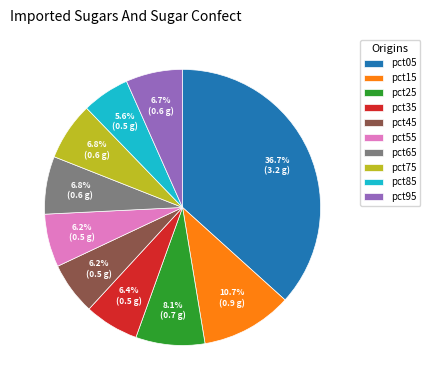

Which slice is the smallest?

pct85